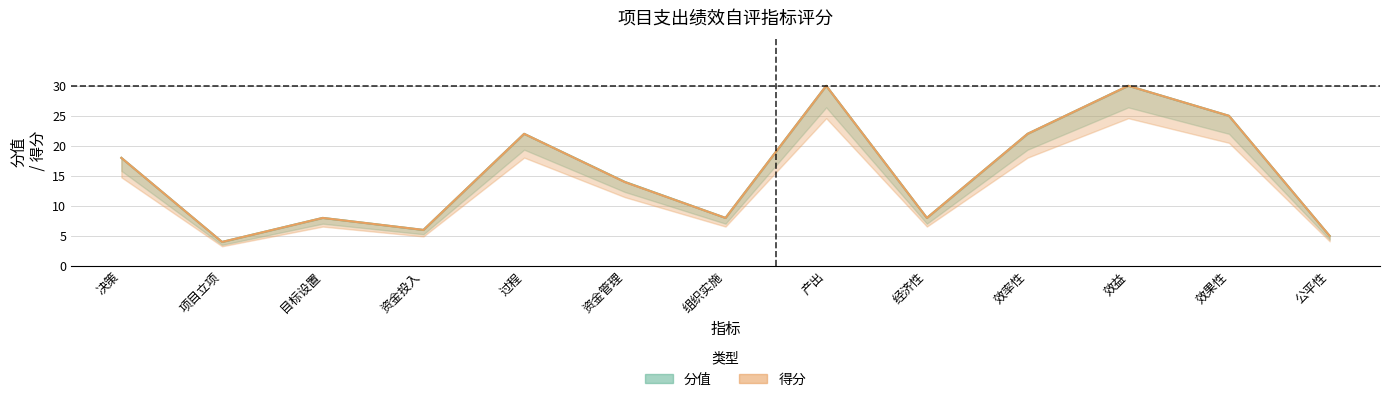

What is the label of the 11th point from the right?

目标设置